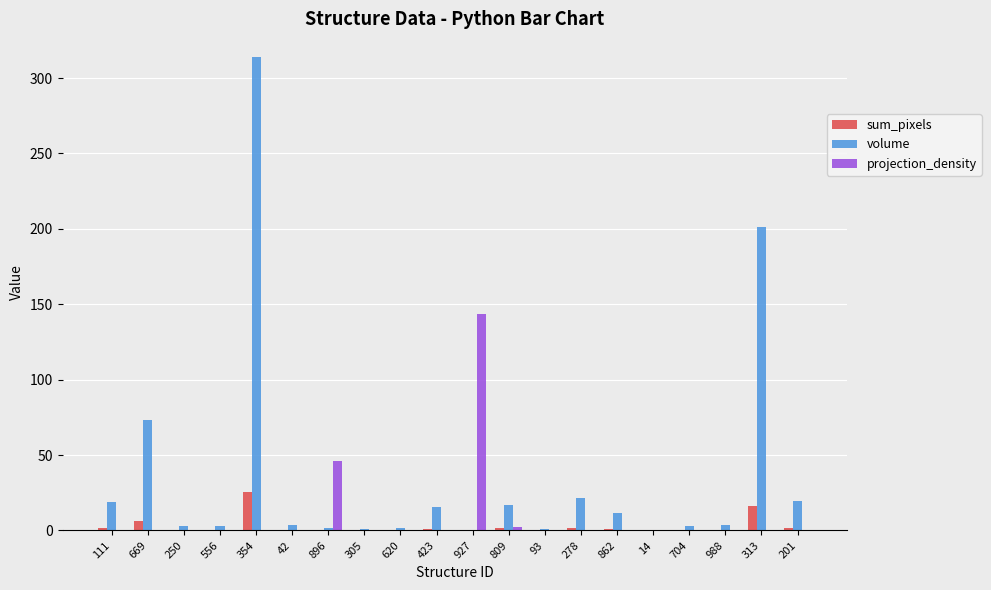

What is the approximate value of volume at 354?

314.0